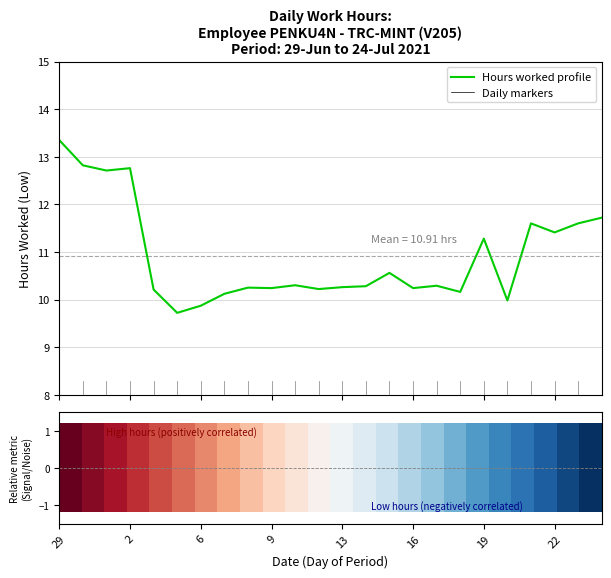

What is the minimum value shown in the chart?

9.7